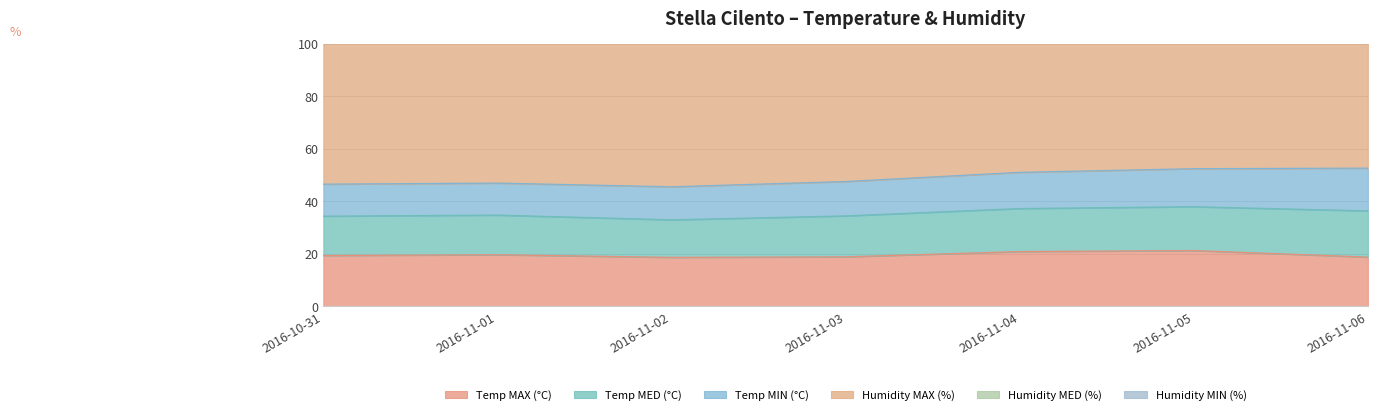

Is the value of Humidity MAX (%) at 2016-11-03 greater than the value of Temp MAX (°C) at 2016-11-04?

Yes